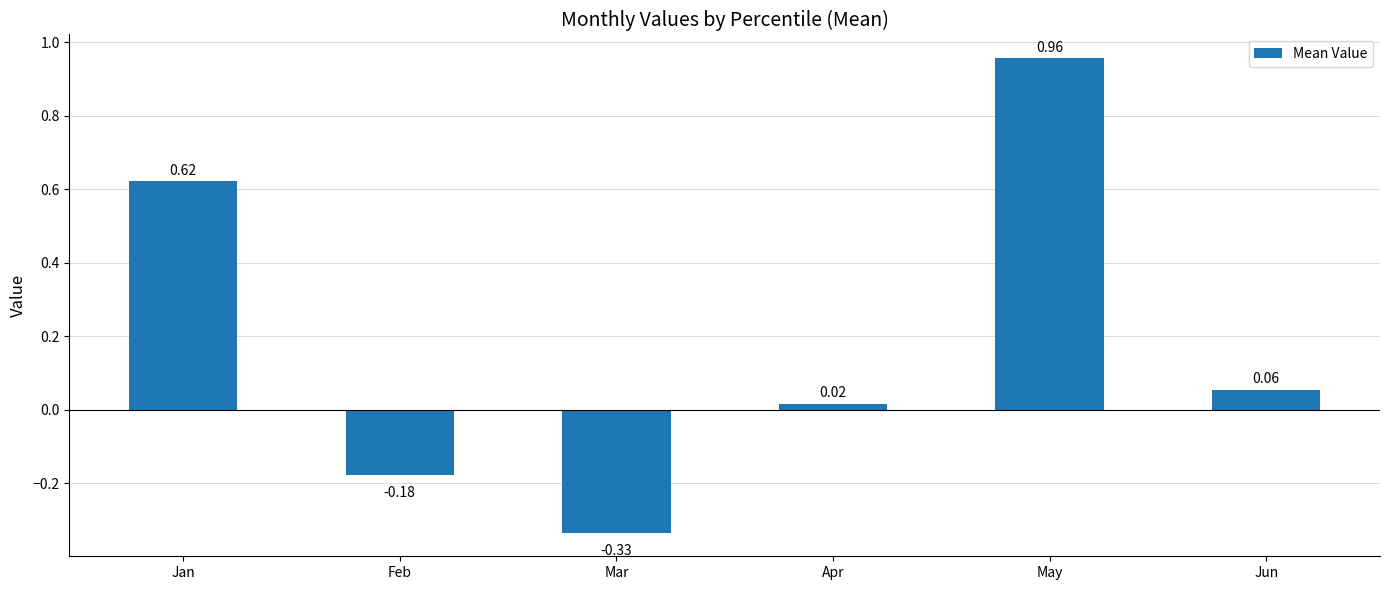

Which label corresponds to the smallest value in the chart?

Mar